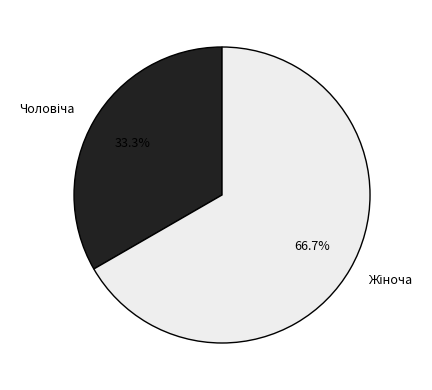

Does any single category account for the majority?

Yes